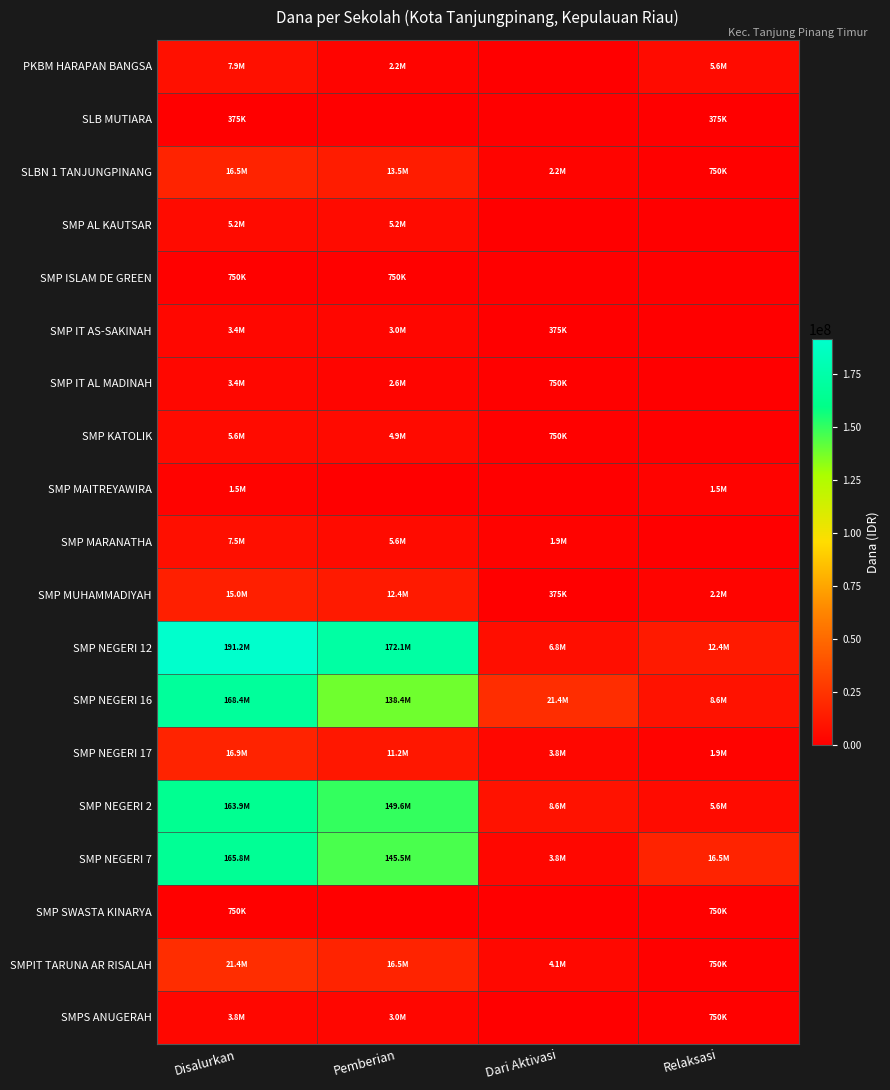

At how many categories does at least one series exceed 17041004?

3